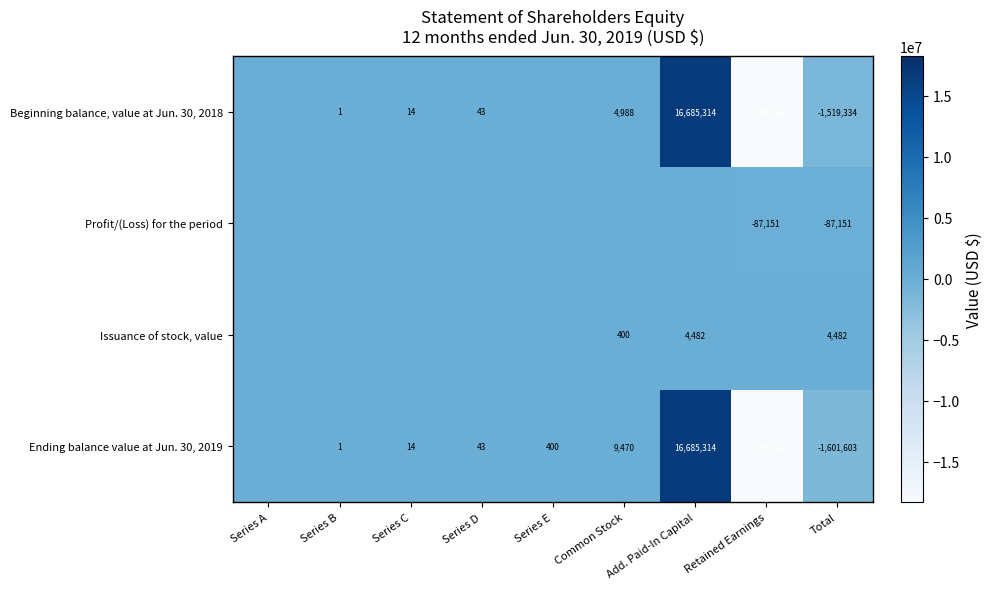

What is the total value across all series at Series E?

400